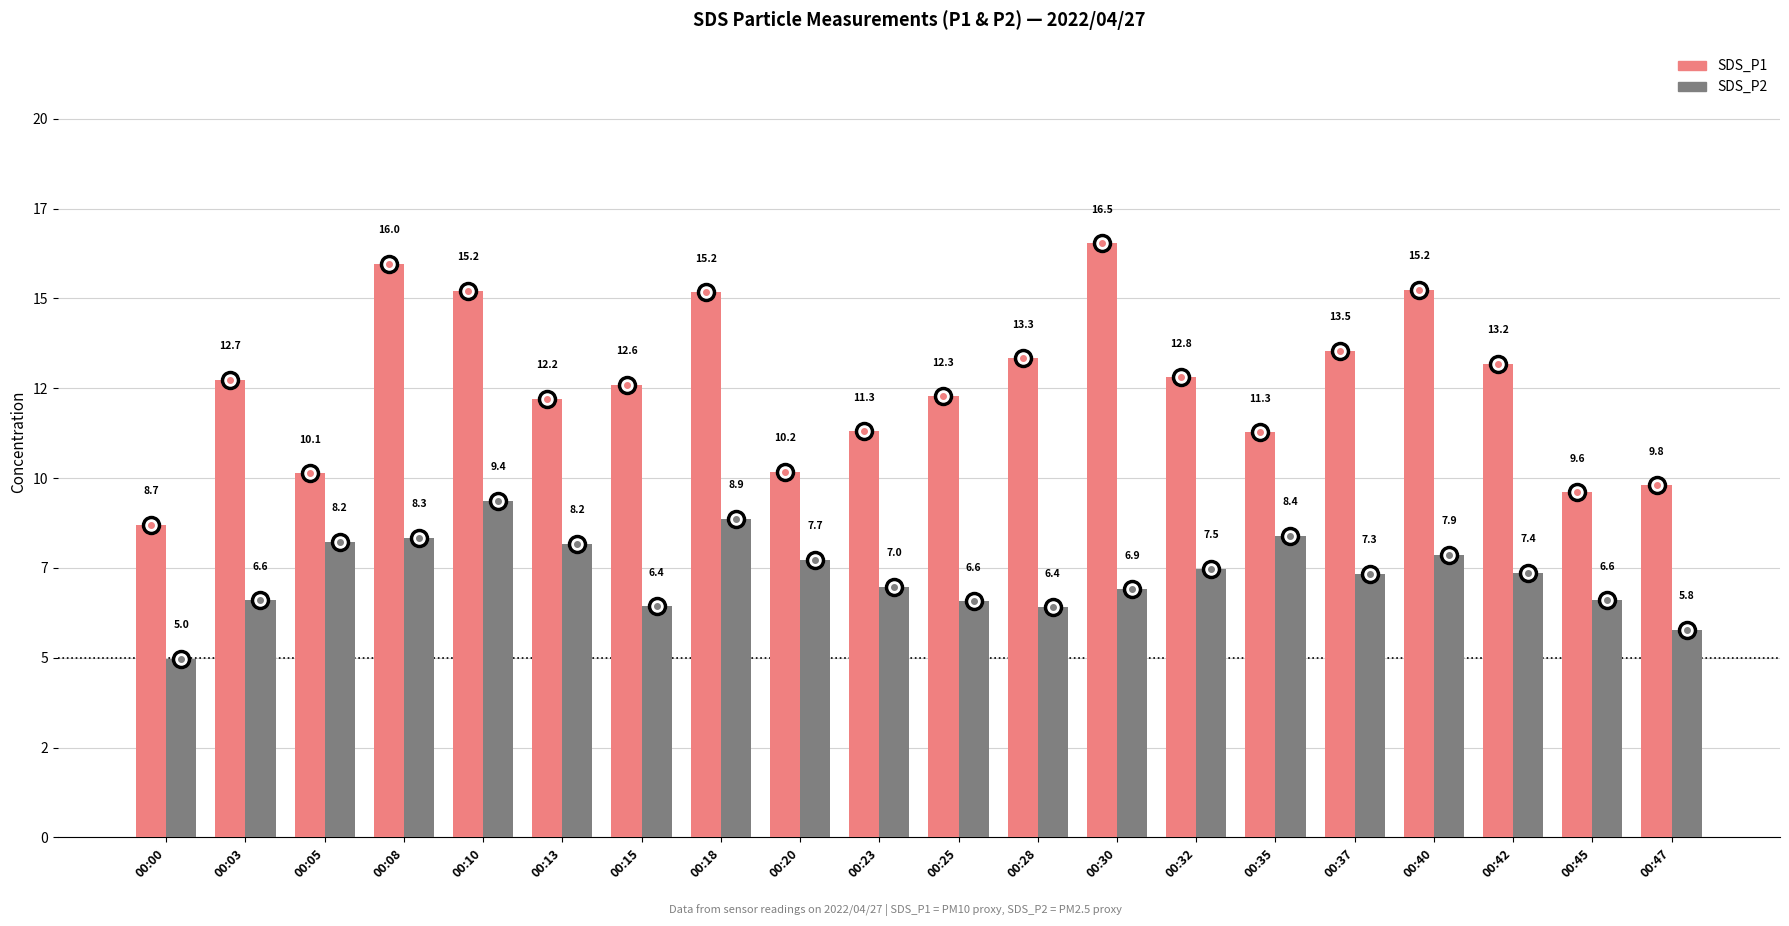

Which category has the lowest value in the SDS_P2 series?

00:00